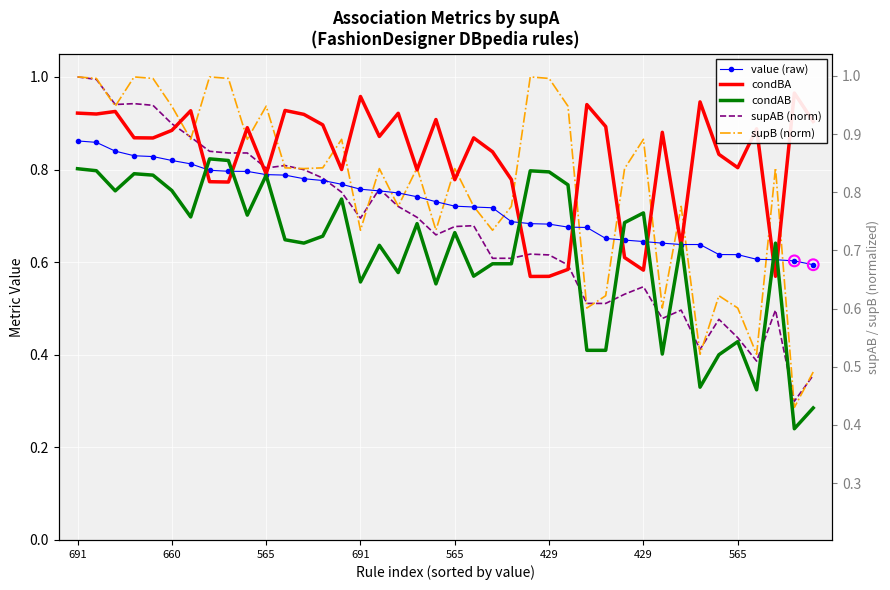

Which series reaches the maximum Y coordinate?

supAB (norm)